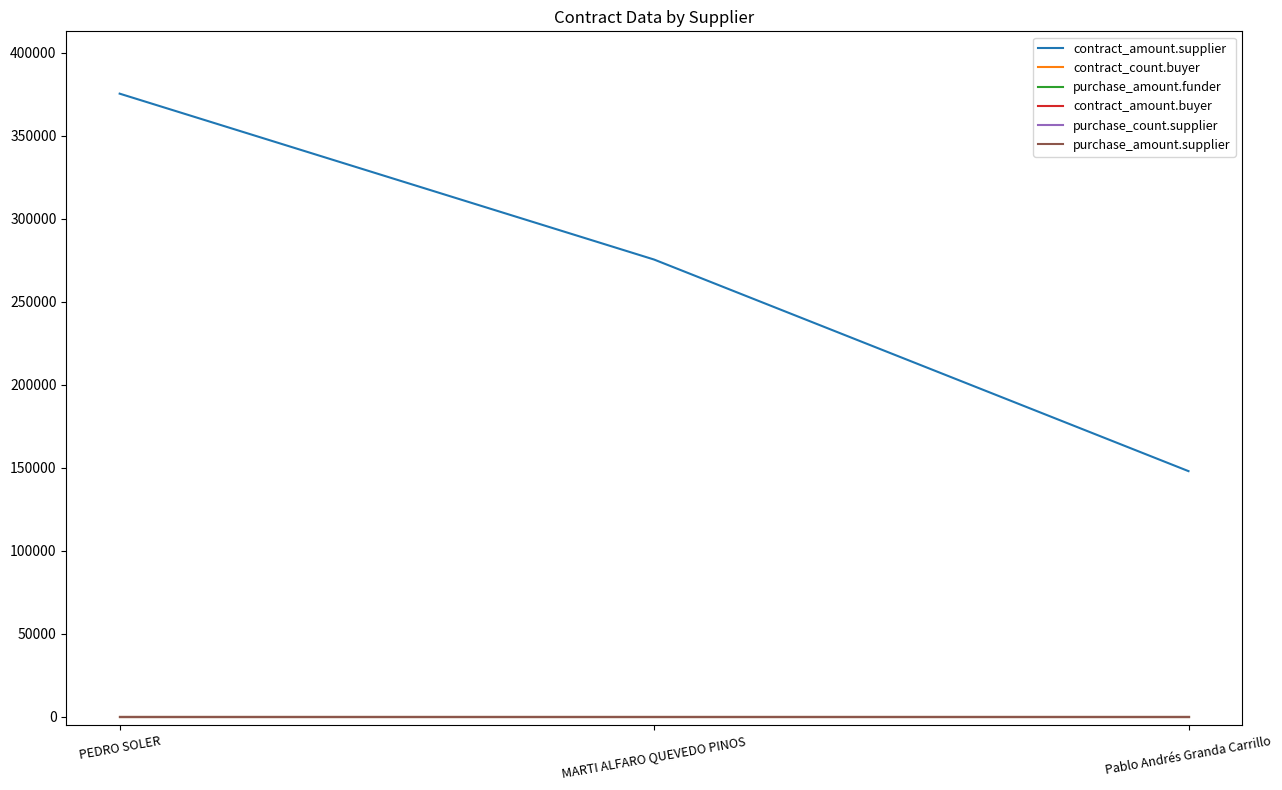

Which label corresponds to the largest value in the chart?

PEDRO SOLER